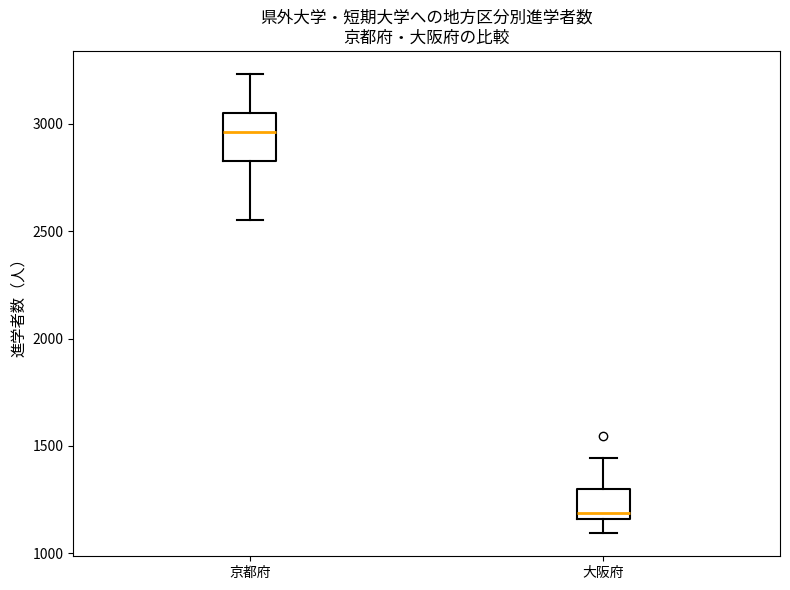

Reading left to right, read every box against the y-axis: the position of its median line, the range the box covers, and the ends of its whiskers. The values are not printed on the chart, so give them approximately, as read against the axis.

京都府: median 2950, box 2850 to 3050, whiskers 2550 to 3250
大阪府: median 1200, box 1150 to 1300, whiskers 1100 to 1450